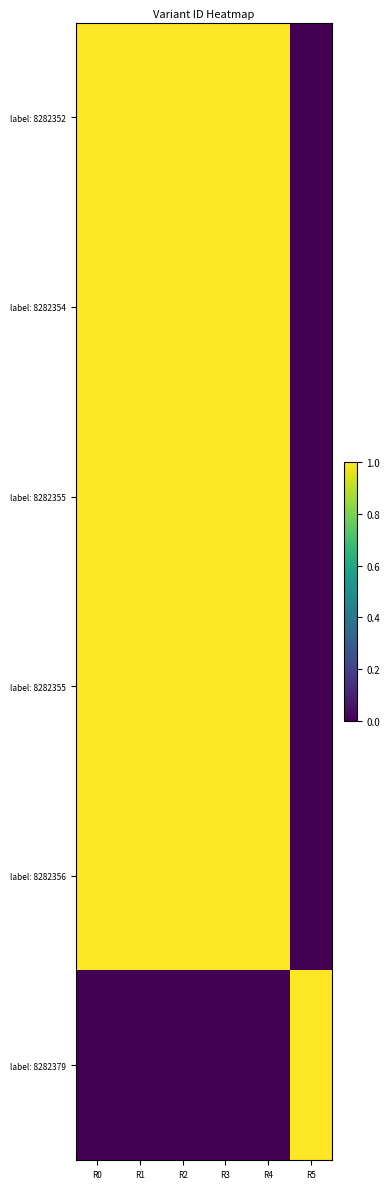

What is the difference between the highest and lowest values at R3?

1.0